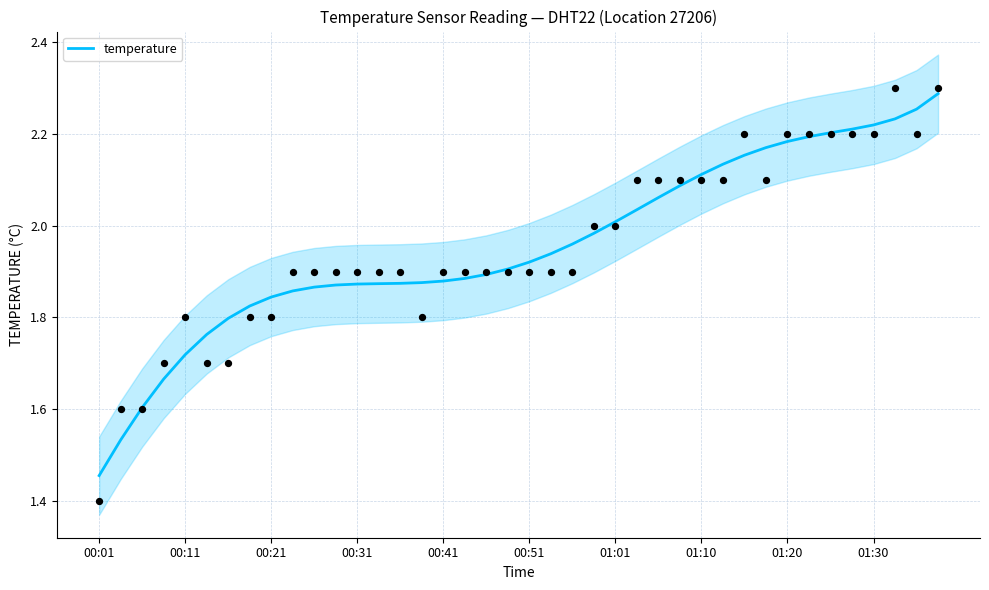

What is the change in value from 00:41 to 13?

+0.2